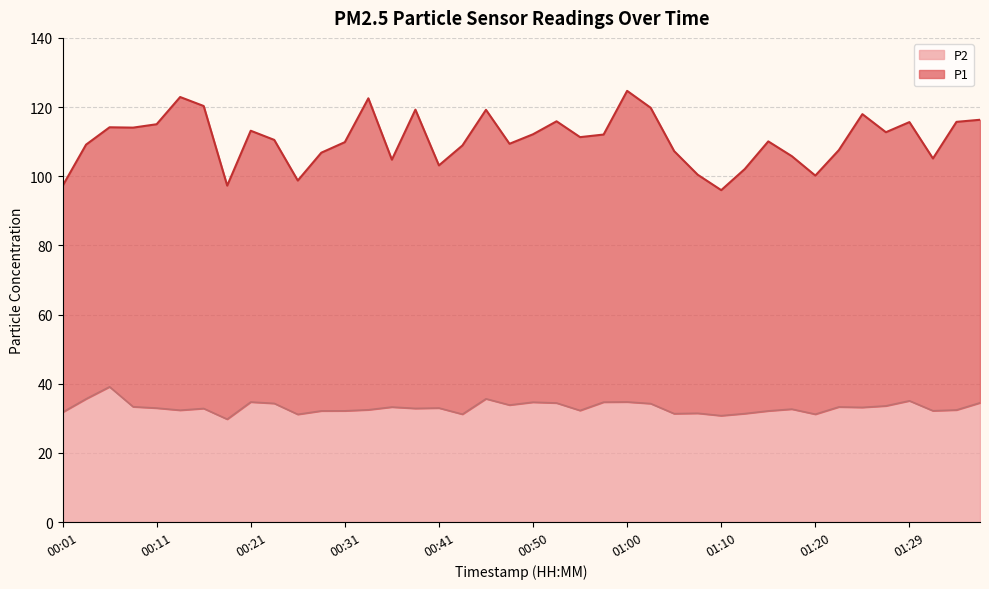

What is the difference between the maximum and minimum values in the P2 series?

9.4